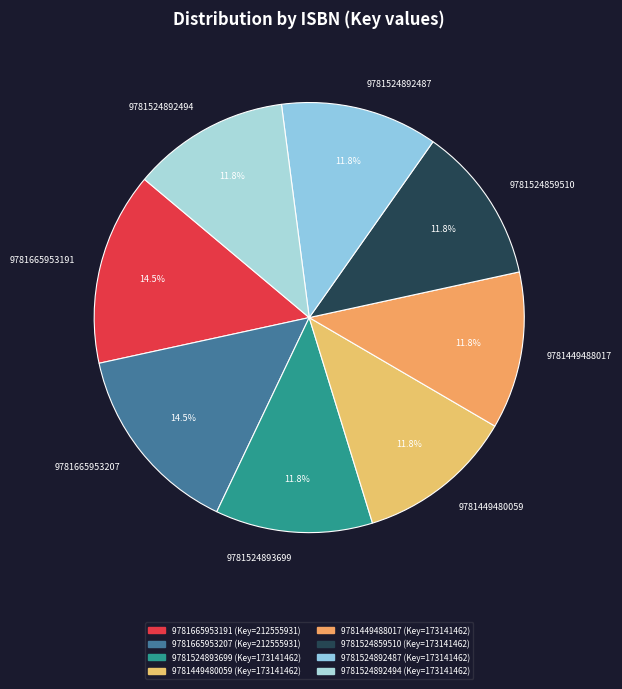

The 9781665953191 slice represents 27% of the pie. True or false?

False